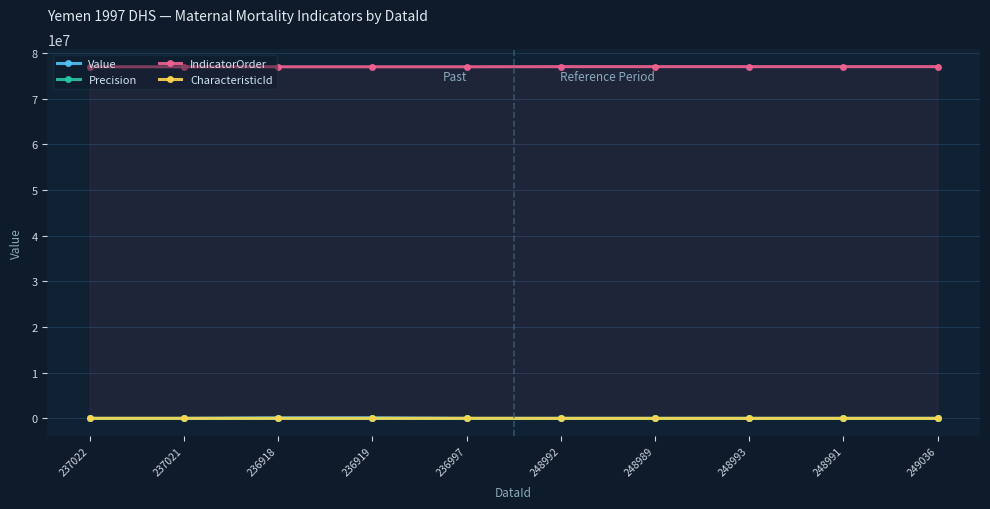

What is the approximate value of IndicatorOrder at 248989?

77033020.0